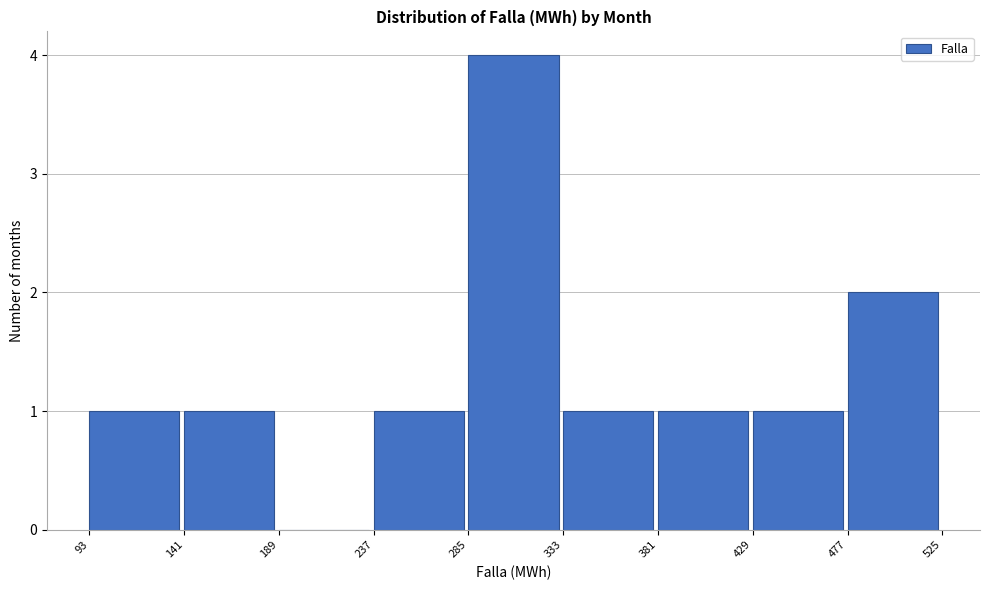

Reading left to right, list every bar in this chart as the range it spans on the x-axis followed by its height. The values are not printed on the chart, so give them approximately, as read against the axis.

93 to 141: 1
141 to 189: 1
189 to 237: 0
237 to 285: 1
285 to 333: 4
333 to 381: 1
381 to 429: 1
429 to 477: 1
477 to 525: 2